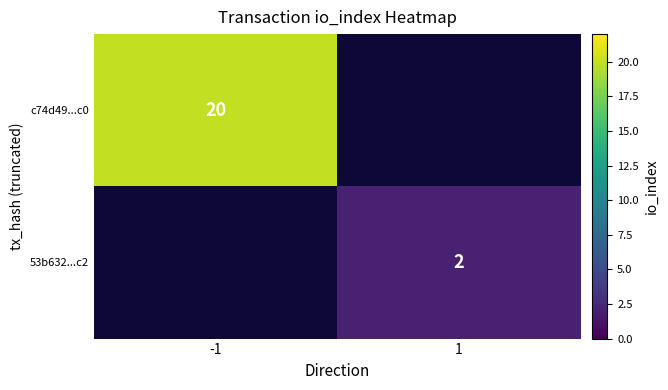

Is the value of c74d49...c0 at -1 greater than the value of 53b632...c2 at 1?

Yes